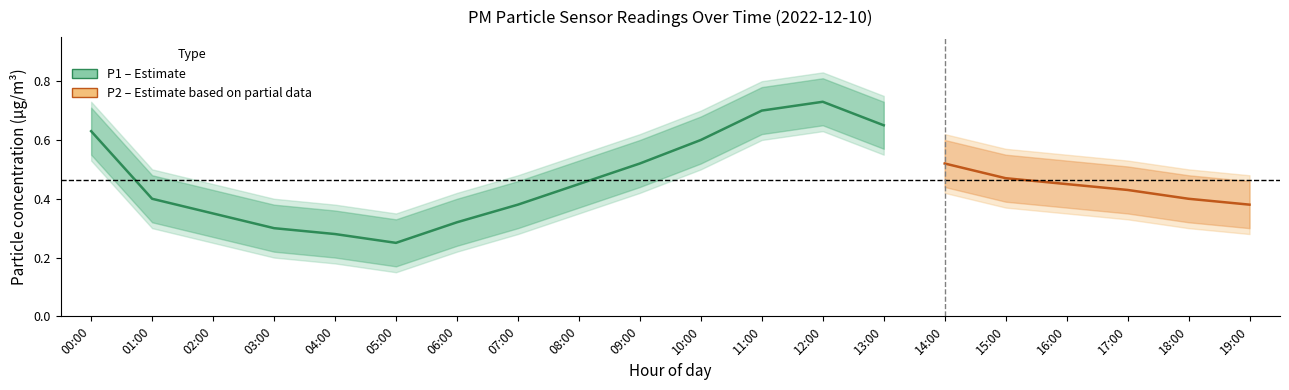

Rank the series by their maximum value, from highest to lowest.

P1_upper, P2_upper, P1, P2, P1_lower, P2_lower